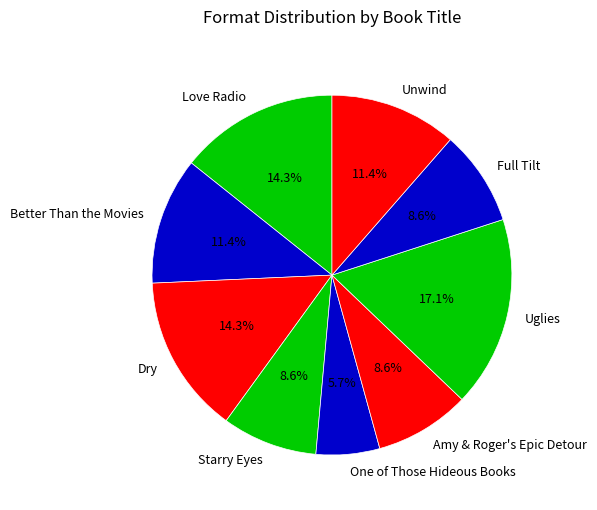

How many segments does this pie chart have?

9